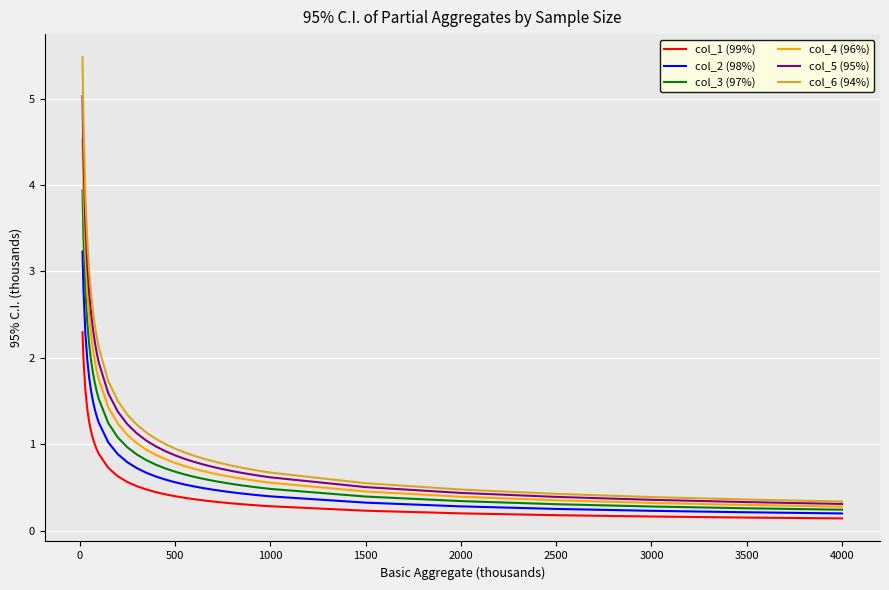

What is the minimum value shown in the chart?

0.1